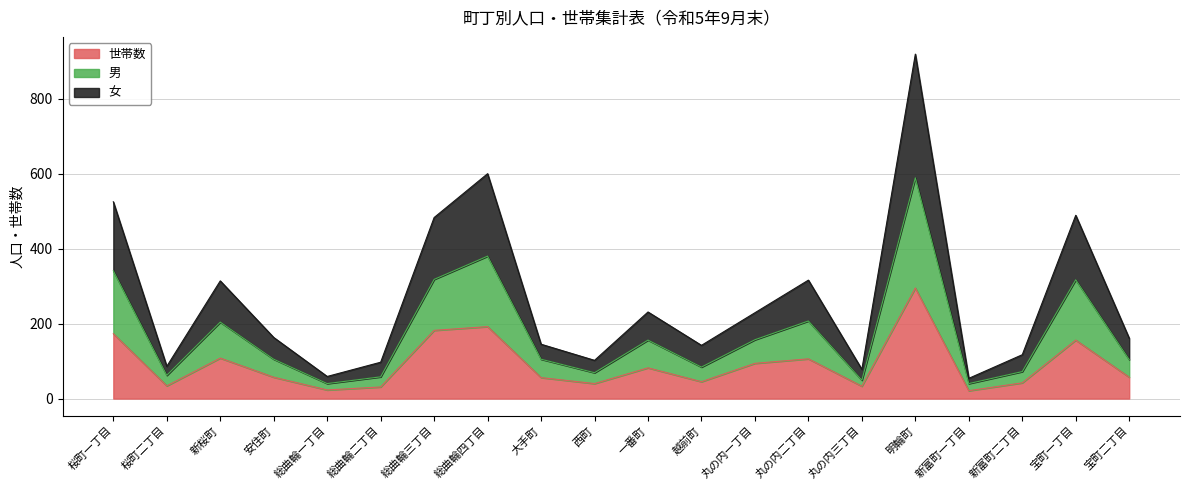

Which category has the highest value in the 世帯数 series?

明輪町